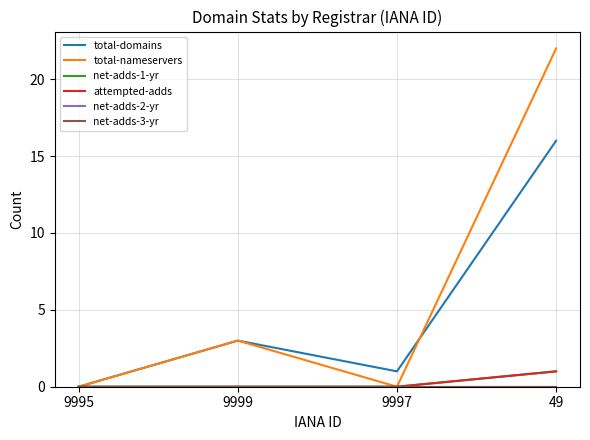

What position from the right is 9995?

4